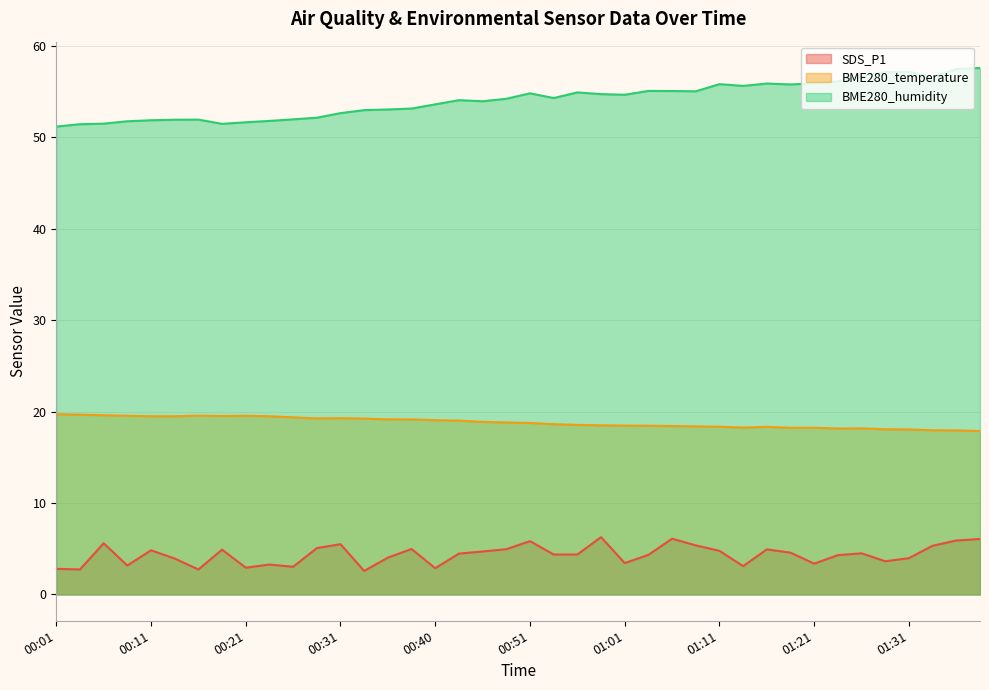

The BME280_temperature series shows 3.8 at 00:40. True or false?

False